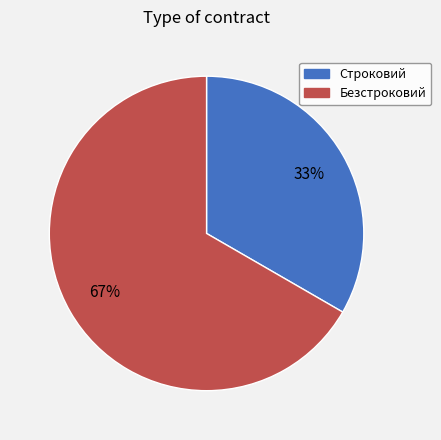

What is the smallest slice in the pie chart?

Строковий